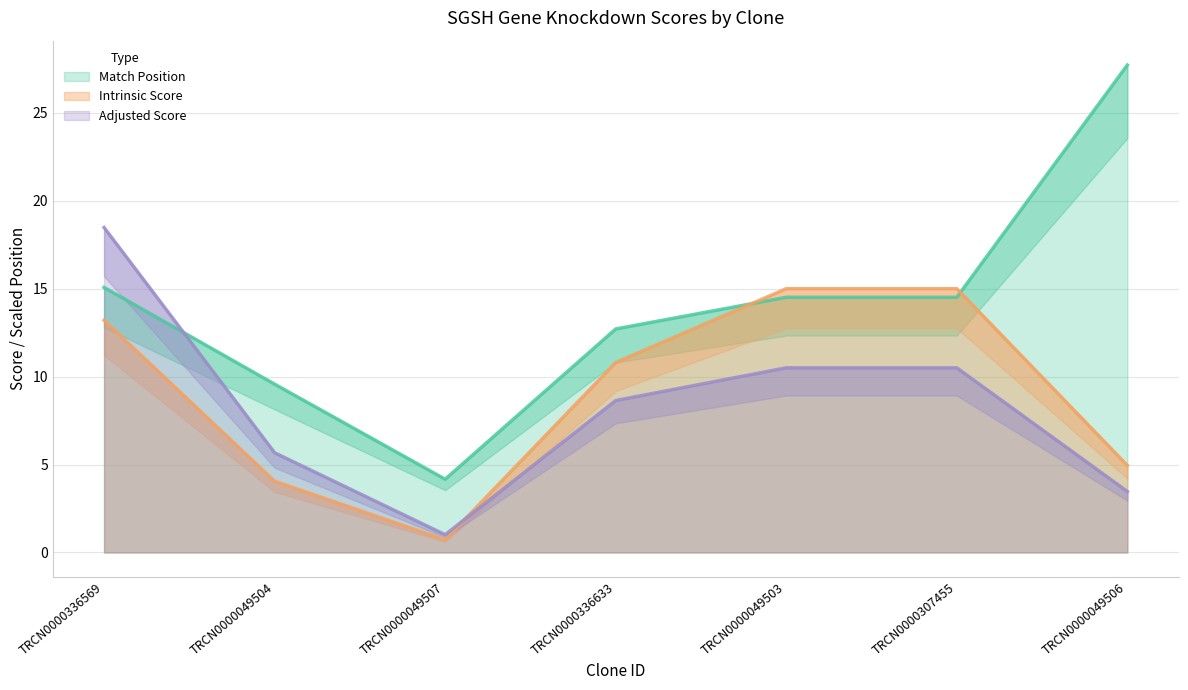

At which category does the chart reach its peak across all series?

TRCN0000049506